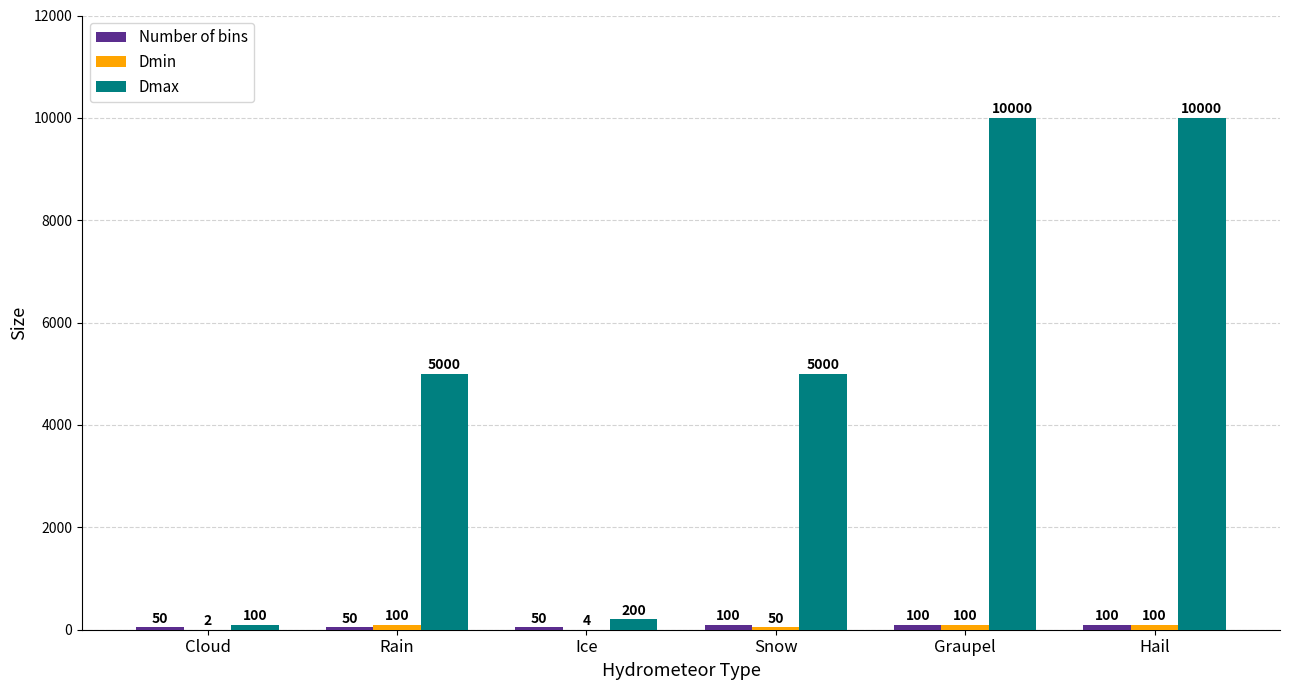

Which series has the largest total across all categories?

Dmax